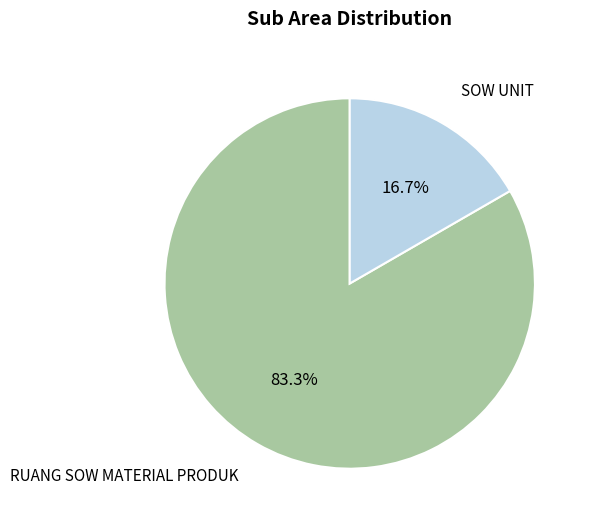

How many slices are in this pie chart?

2